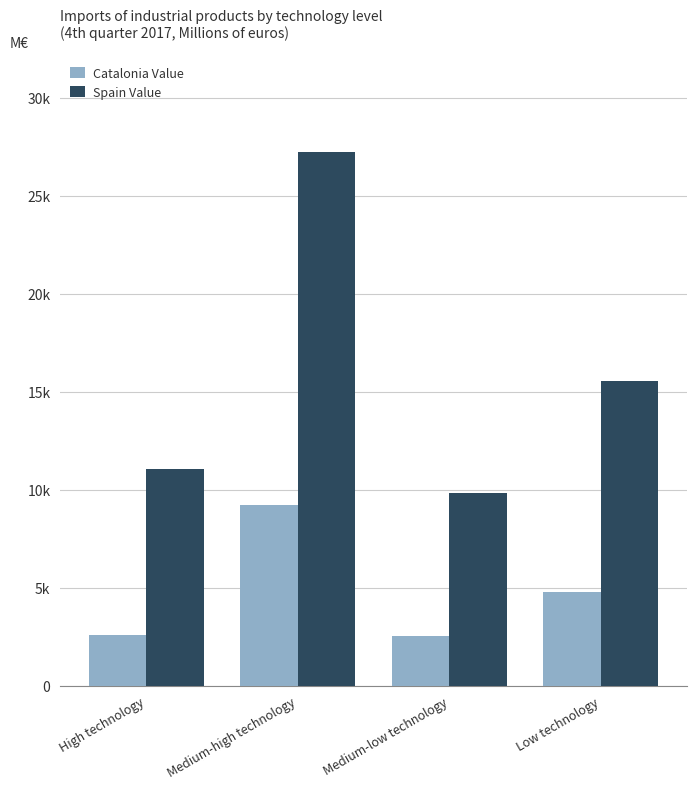

True or false: Spain Value has a value of 11028.0 at High technology.

True